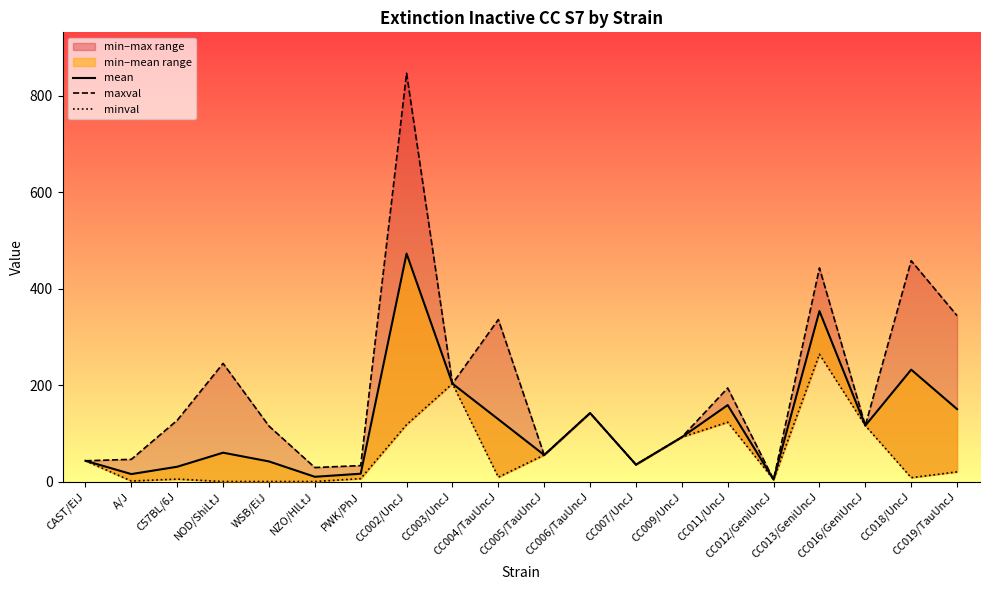

Reading left to right, transcribe all the data shown in this chart.

mean: CAST/EiJ=43.0	A/J=15.4	C57BL/6J=30.6	NOD/ShiLtJ=59.8	WSB/EiJ=41.7	NZO/HlLtJ=9.8	PWK/PhJ=16.2	CC002/UncJ=472.7	CC003/UncJ=203.0	CC004/TauUncJ=129.1	CC005/TauUncJ=55.0	CC006/TauUncJ=142.0	CC007/UncJ=35.0	CC009/UncJ=92.0	CC011/UncJ=158.5	CC012/GeniUncJ=4.0	CC013/GeniUncJ=353.5	CC016/GeniUncJ=116.0	CC018/UncJ=232.0	CC019/TauUncJ=150.2
maxval: CAST/EiJ=43.0	A/J=46.0	C57BL/6J=127.0	NOD/ShiLtJ=245.0	WSB/EiJ=115.0	NZO/HlLtJ=29.0	PWK/PhJ=33.0	CC002/UncJ=847.0	CC003/UncJ=203.0	CC004/TauUncJ=336.0	CC005/TauUncJ=55.0	CC006/TauUncJ=142.0	CC007/UncJ=35.0	CC009/UncJ=92.0	CC011/UncJ=194.0	CC012/GeniUncJ=4.0	CC013/GeniUncJ=443.0	CC016/GeniUncJ=116.0	CC018/UncJ=458.0	CC019/TauUncJ=344.0
minval: CAST/EiJ=43.0	A/J=1.0	C57BL/6J=5.0	NOD/ShiLtJ=0.0	WSB/EiJ=0.0	NZO/HlLtJ=0.0	PWK/PhJ=6.0	CC002/UncJ=118.0	CC003/UncJ=203.0	CC004/TauUncJ=9.0	CC005/TauUncJ=55.0	CC006/TauUncJ=142.0	CC007/UncJ=35.0	CC009/UncJ=92.0	CC011/UncJ=123.0	CC012/GeniUncJ=4.0	CC013/GeniUncJ=264.0	CC016/GeniUncJ=116.0	CC018/UncJ=8.0	CC019/TauUncJ=20.0